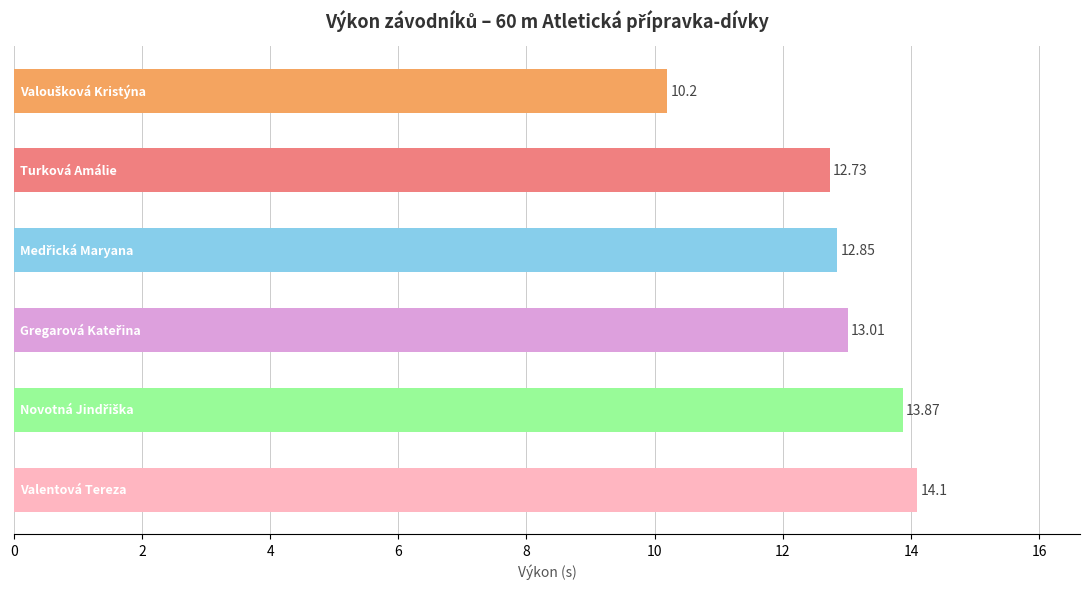

What is the average value?

12.8